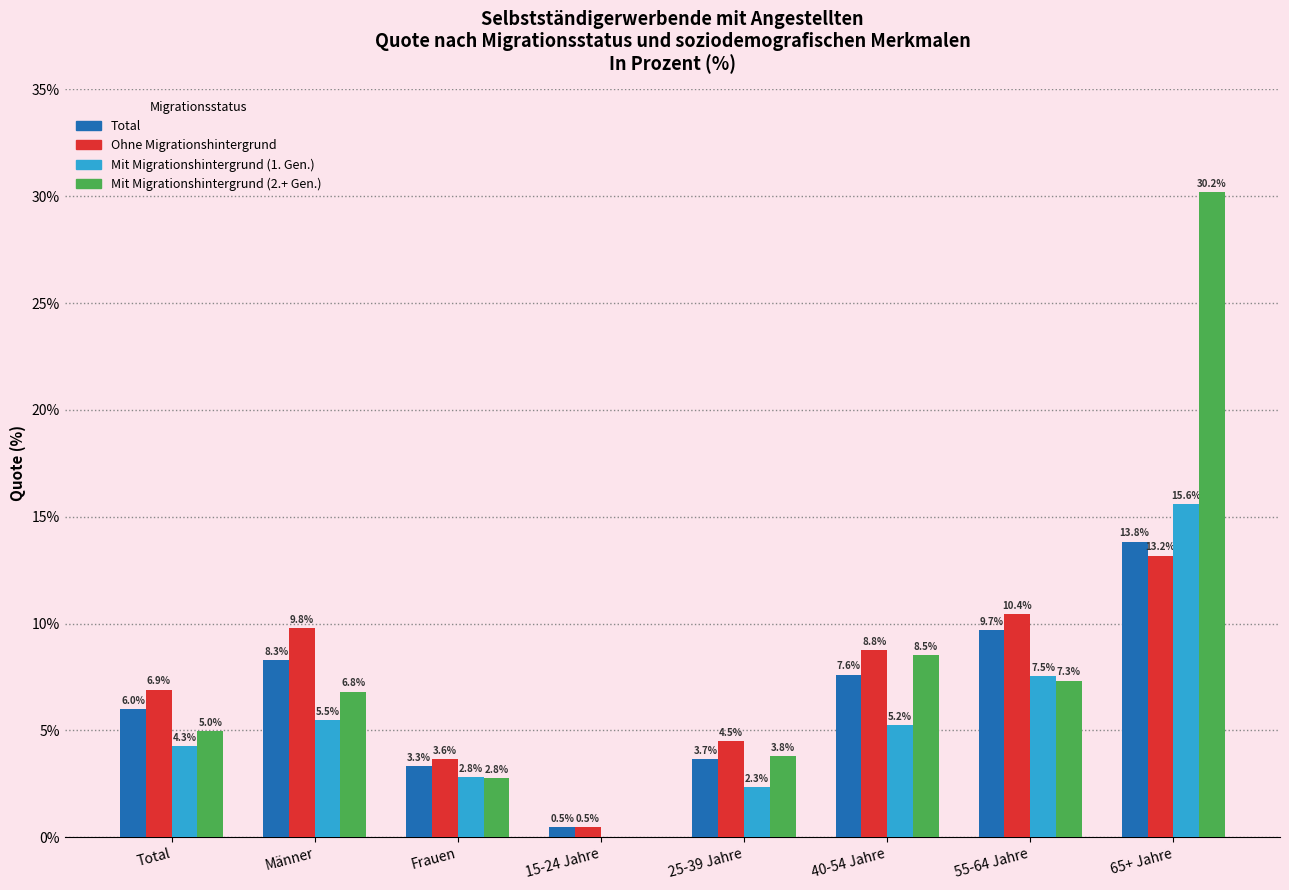

What is the sum of the Mit Migrationshintergrund (2.+ Gen.) values at 65+ Jahre and 25-39 Jahre?

34.0